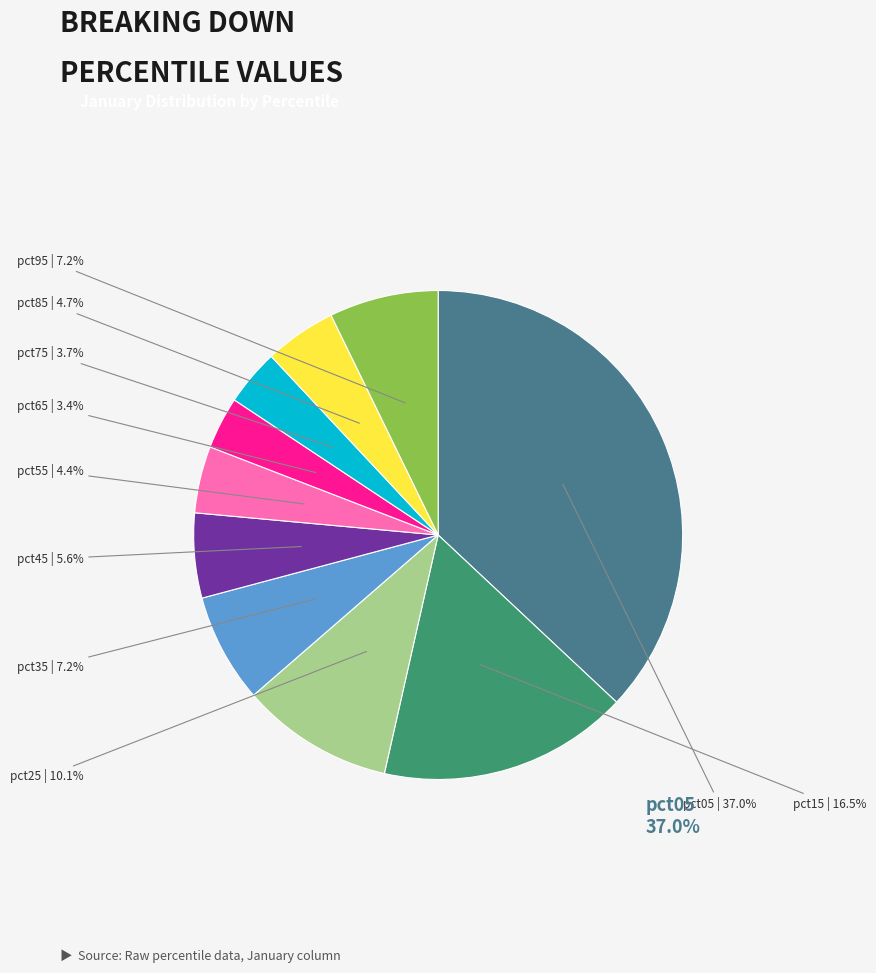

The pct05 slice represents 50% of the pie. True or false?

False